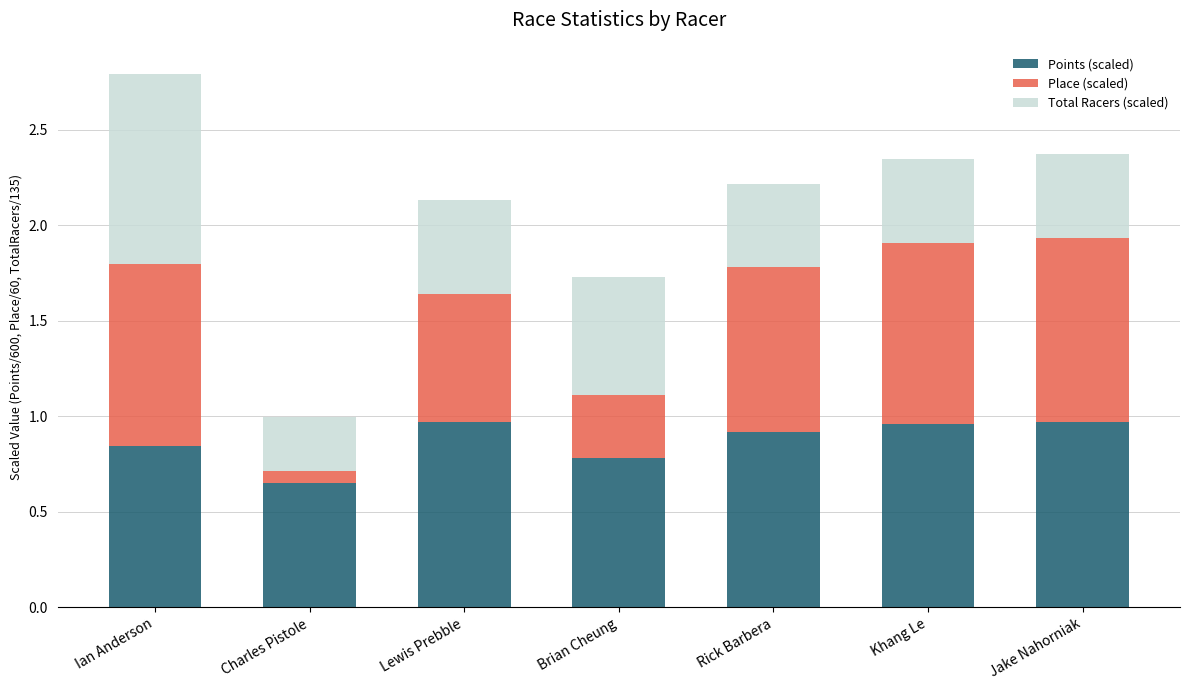

The value of Points (scaled) at Ian Anderson is 0.8. True or false?

True